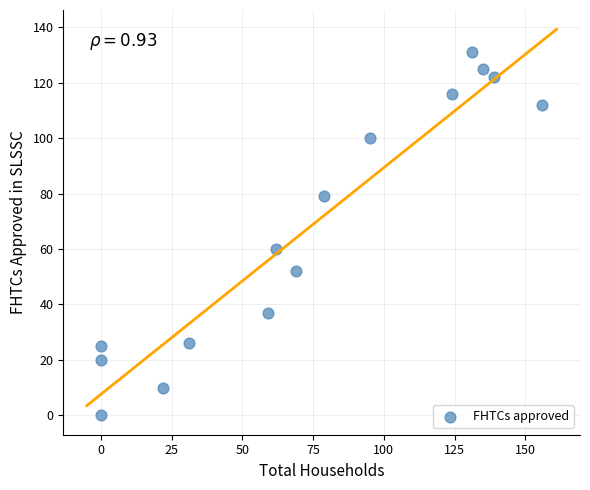

What is the range of X values (max minus min)?

156